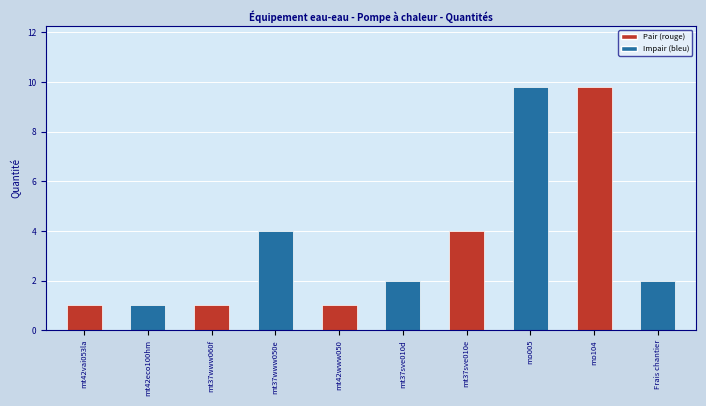

Reading right to left, extract all data points from this chart.

2.0	9.8	9.8	4.0	2.0	1.0	4.0	1.0	1.0	1.0